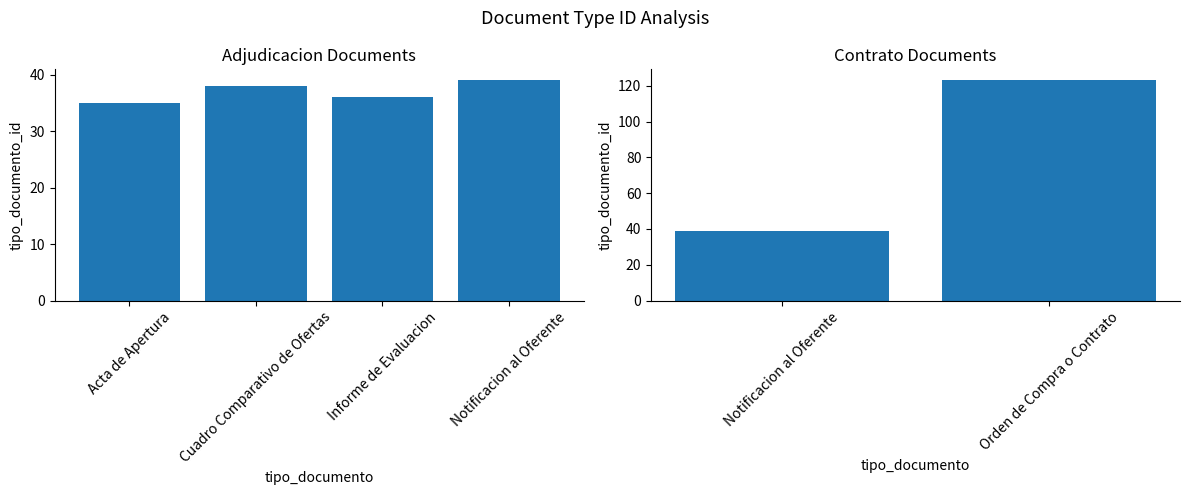

What is the average value?

81